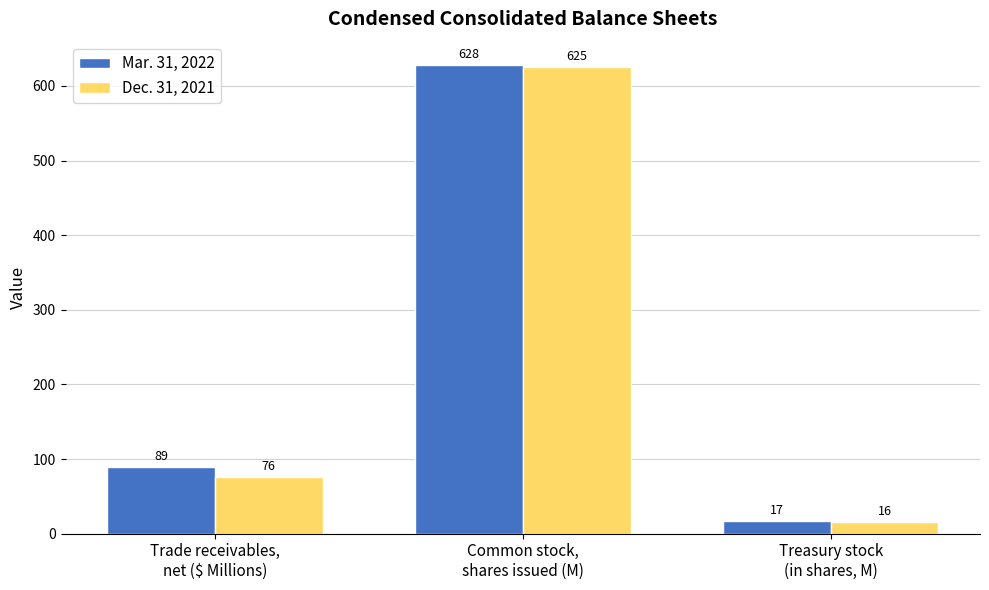

Does the chart contain any negative values?

No